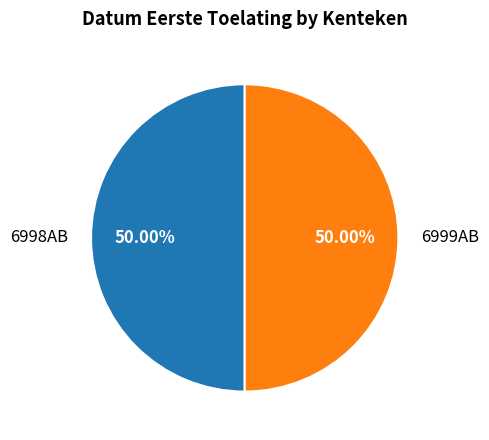

Is the sum of 6998AB and 6999AB greater than half?

Yes